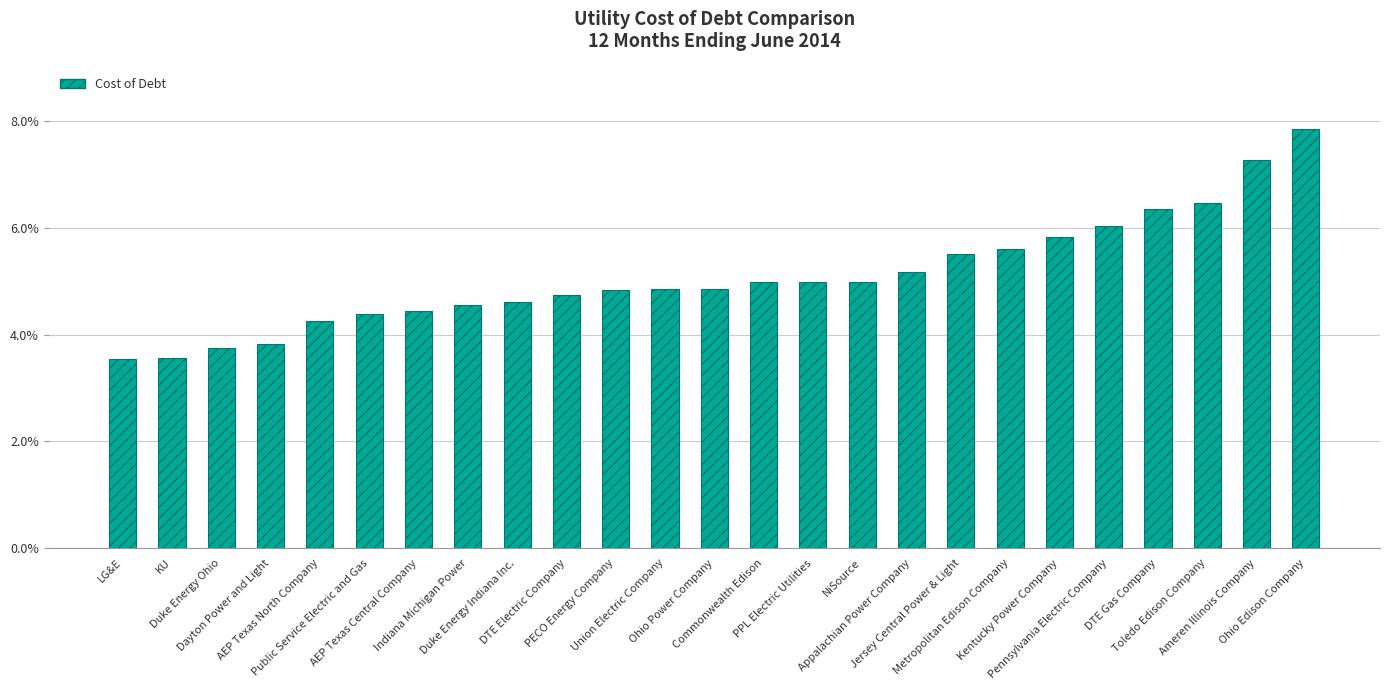

What is the label of the 6th bar from the right?

Kentucky Power Company